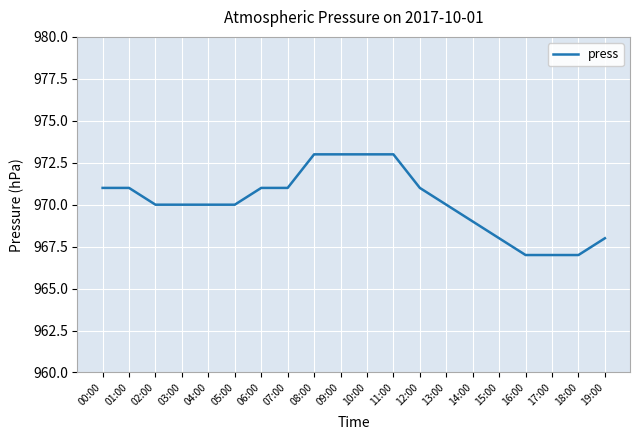

At which label does the data first exceed 970?

00:00